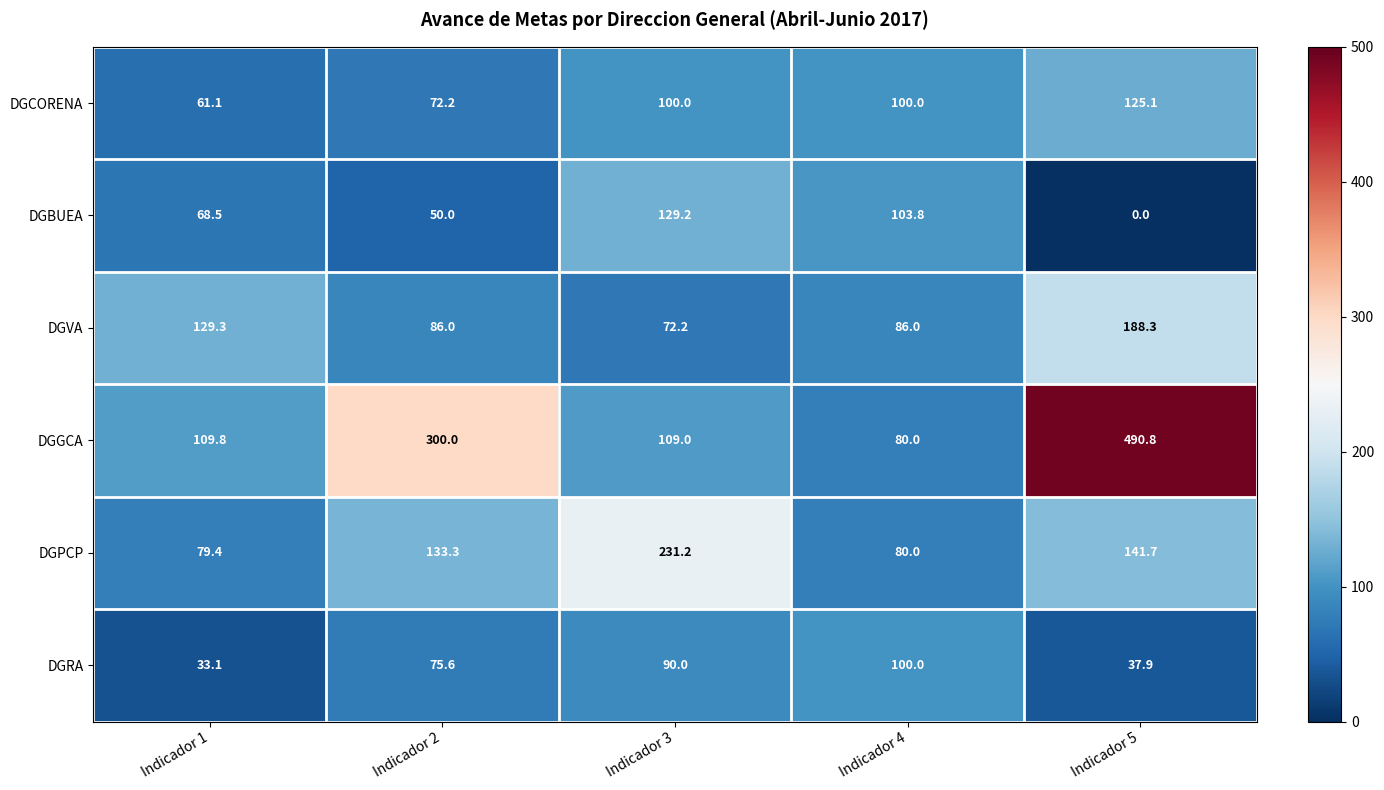

Which series has the largest total across all categories?

DGGCA